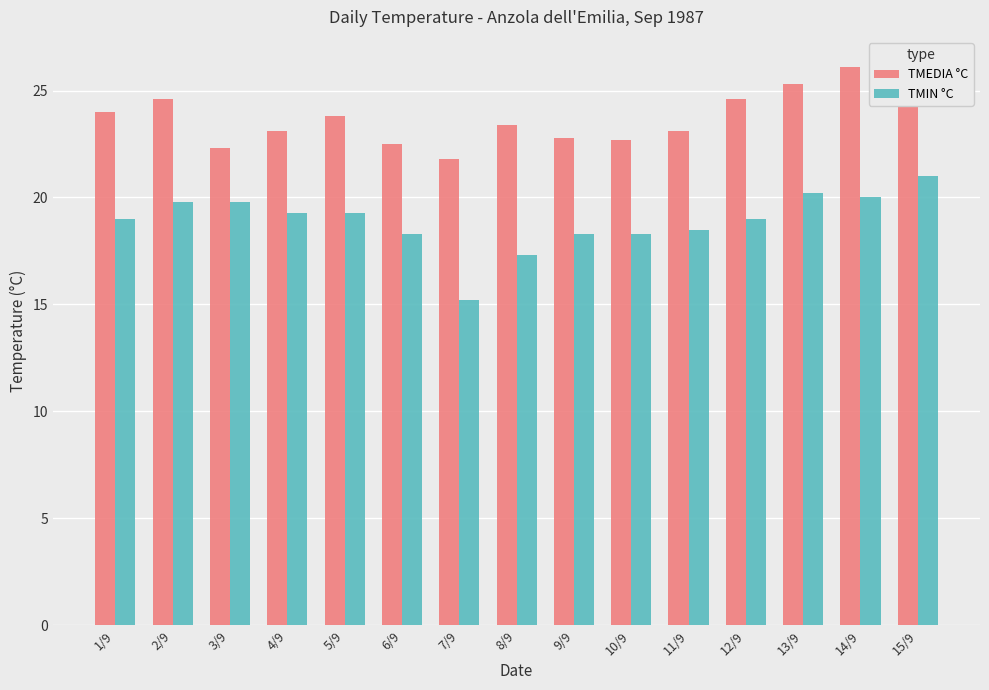

At which category is the sum across all series the highest?

15/9